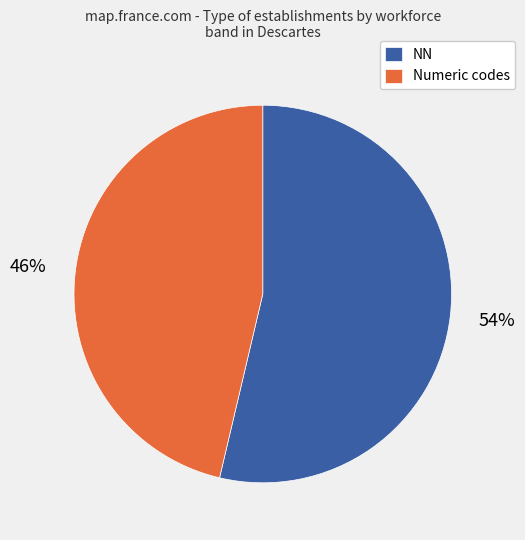

Rank the categories by value from lowest to highest.

Numeric codes, NN